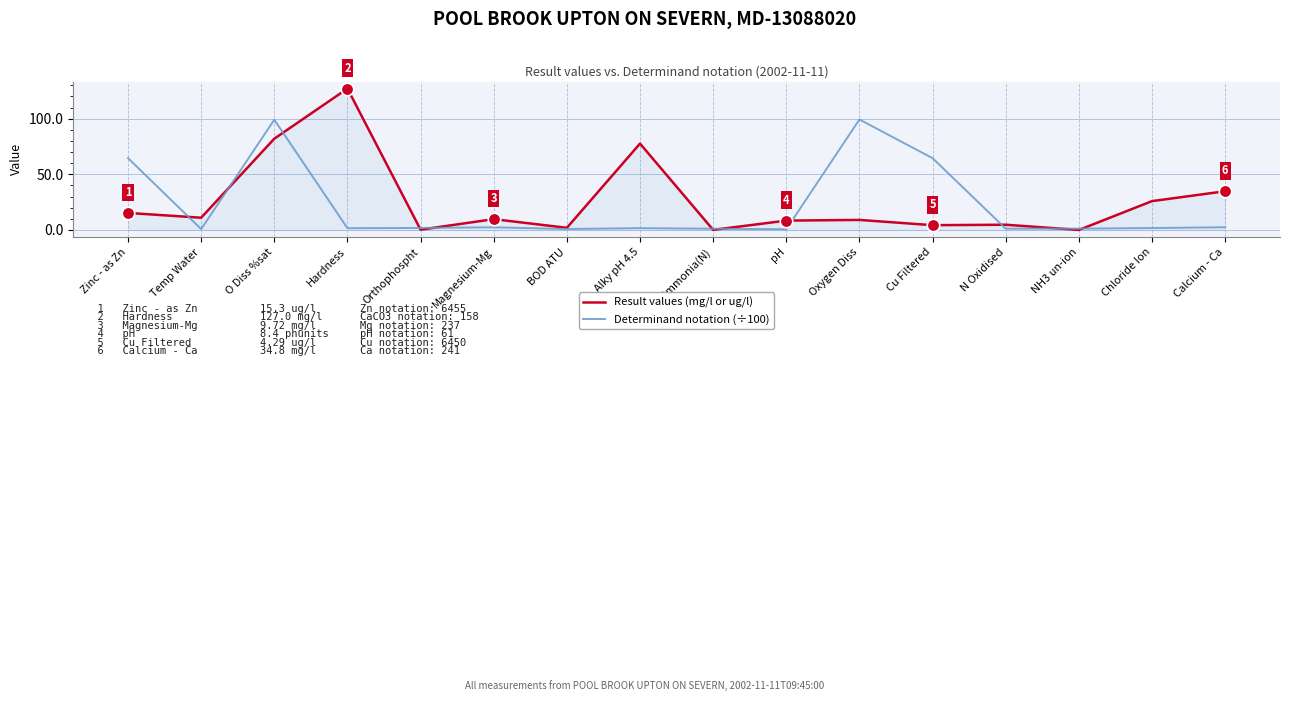

The value of Determinand notation (÷100) at Alky pH 4.5 is 1.6. True or false?

True